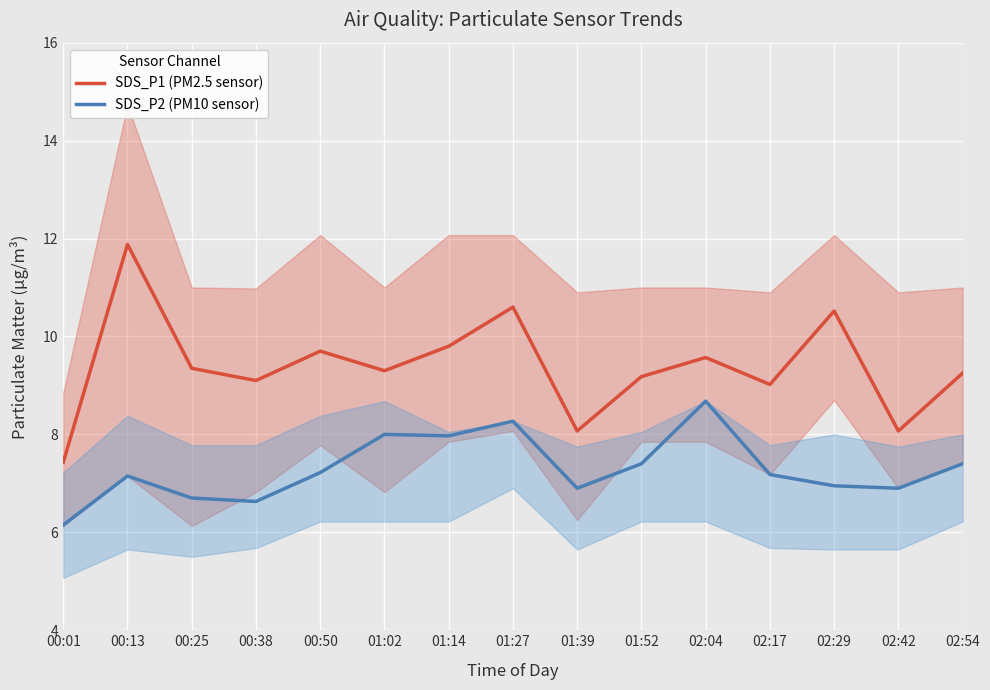

Reading right to left, what are all the values shown in this chart?

SDS_P1 (PM2.5 sensor): 02:54=9.2	02:42=8.1	02:29=10.5	02:17=9.0	02:04=9.6	01:52=9.2	01:39=8.1	01:27=10.6	01:14=9.8	01:02=9.3	00:50=9.7	00:38=9.1	00:25=9.3	00:13=11.9	00:01=7.4
SDS_P2 (PM10 sensor): 02:54=7.4	02:42=6.9	02:29=7.0	02:17=7.2	02:04=8.7	01:52=7.4	01:39=6.9	01:27=8.3	01:14=8.0	01:02=8.0	00:50=7.2	00:38=6.6	00:25=6.7	00:13=7.2	00:01=6.2